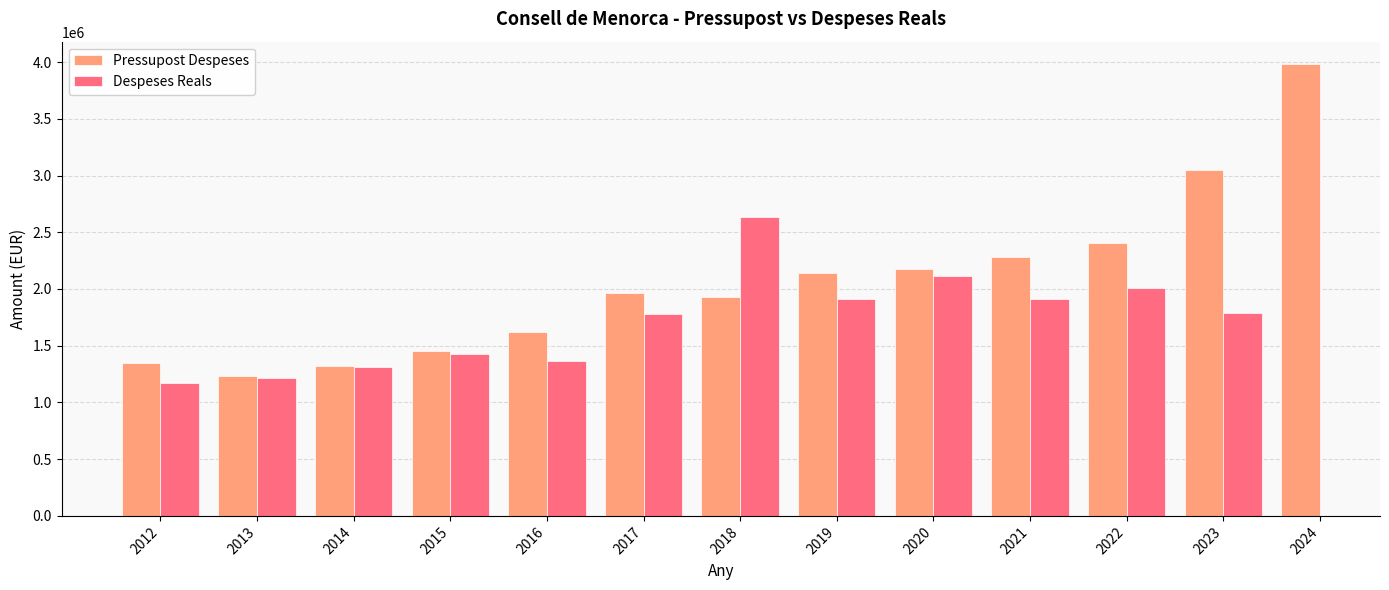

At which label does Despeses Reals first exceed 1783997?

2018